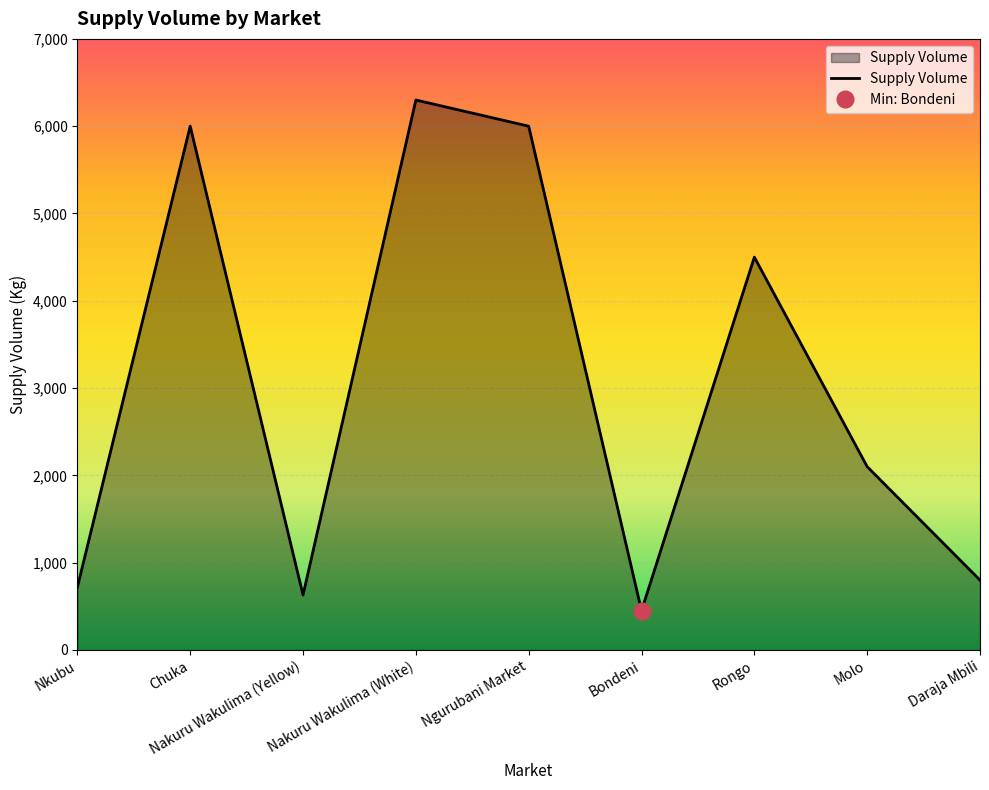

Which has a higher value, Bondeni or Ngurubani Market?

Ngurubani Market